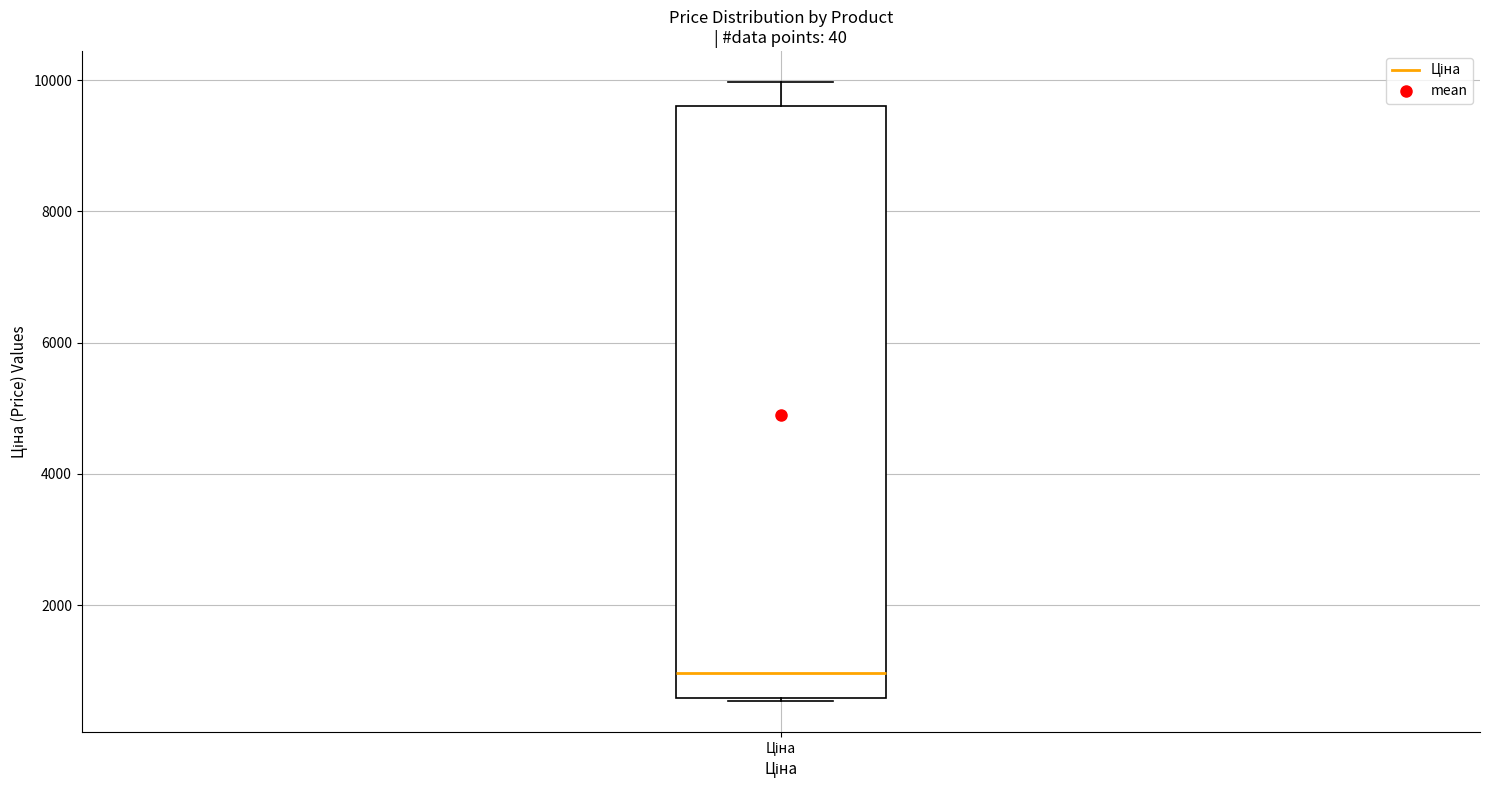

Transcribe this box plot: give where the median line is, the range the box spans, and where the two whiskers end, as read against the y-axis. The values are not printed on the chart, so give them approximately, as read against the axis.

median 1000, box 600 to 9600, whiskers 600 to 10000